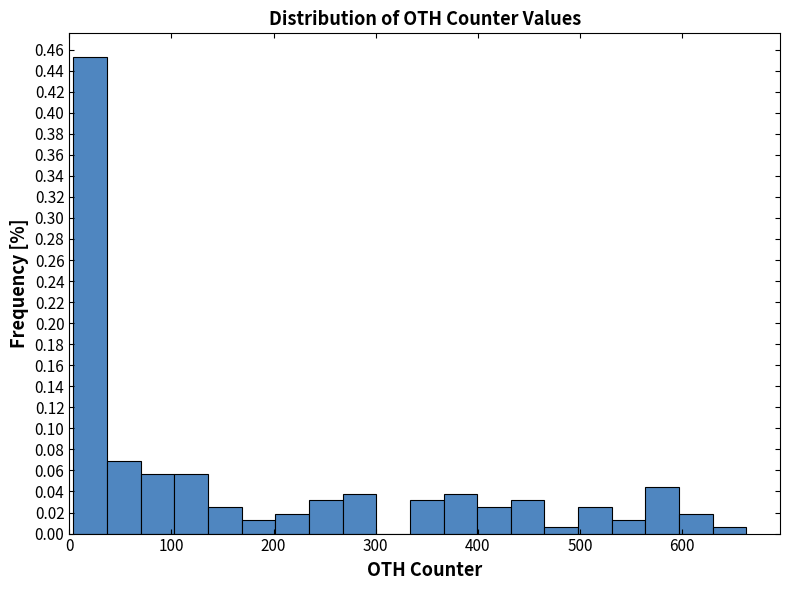

Around what value on the x-axis is the tallest bar? Give the approximate position of its centre, as read against the axis.

20